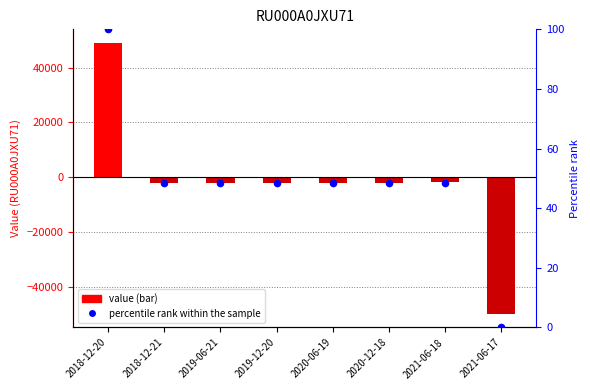

What is the total value across all series at 2020-12-18?

-2133.2